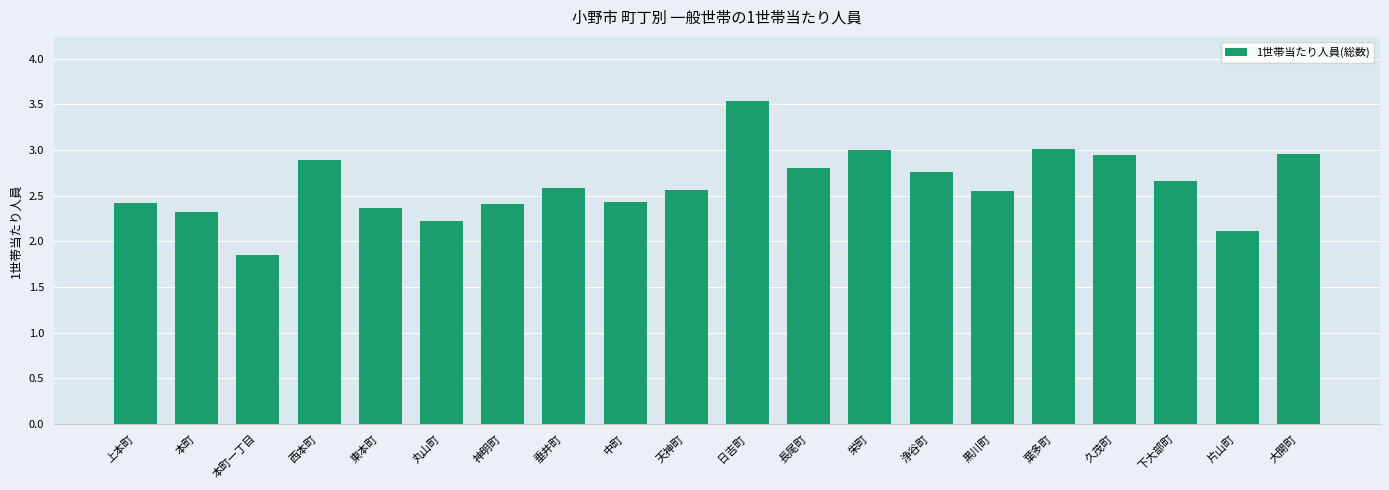

The value at 神明町 is 2.4. True or false?

True